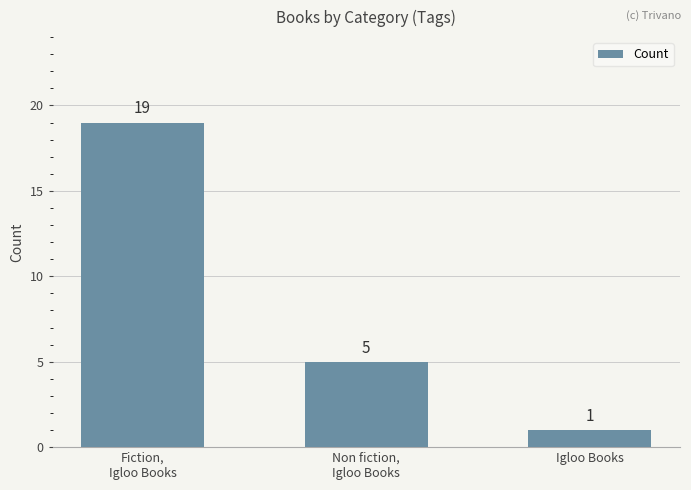

Rank the categories by value from highest to lowest.

Fiction,
Igloo Books, Non fiction,
Igloo Books, Igloo Books